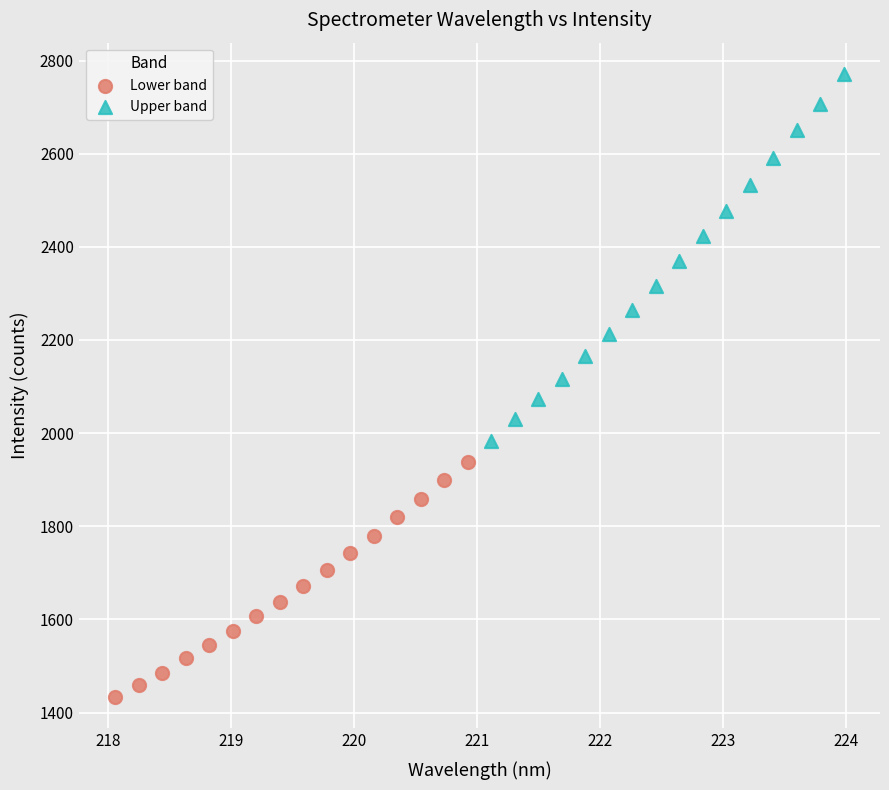

Which series contains the highest Y value?

Upper band